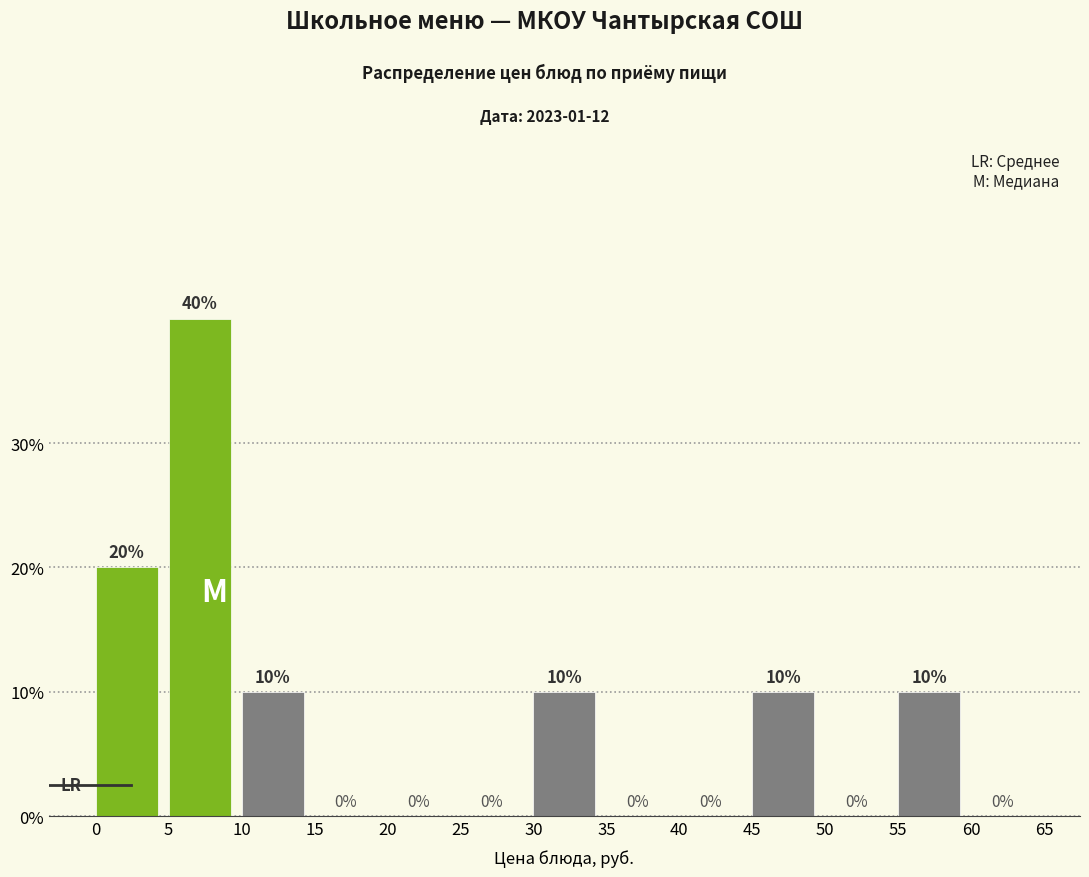

Which range on the x-axis has the tallest bar?

5 to 10